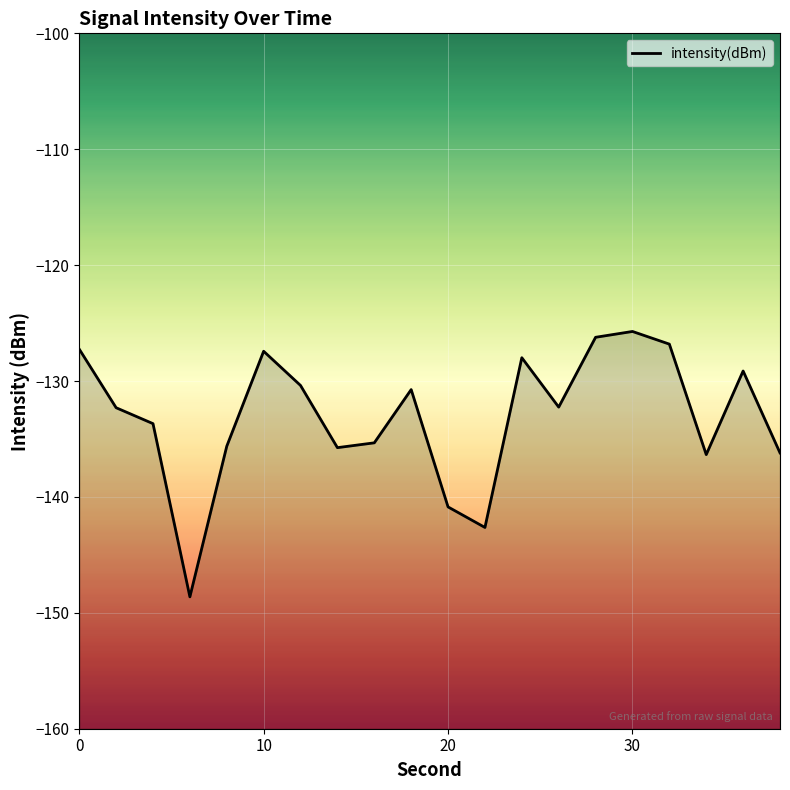

True or false: the data shows -130.4 at 12.

True